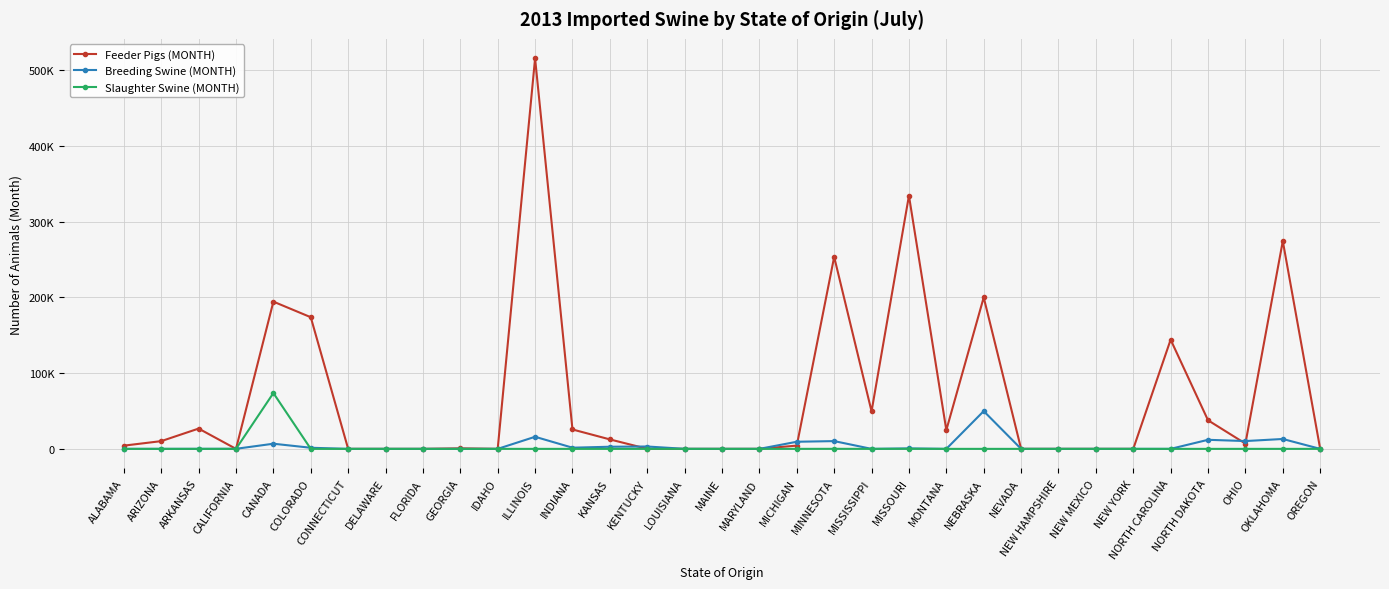

True or false: Breeding Swine (MONTH) and Slaughter Swine (MONTH) intersect in this chart.

True